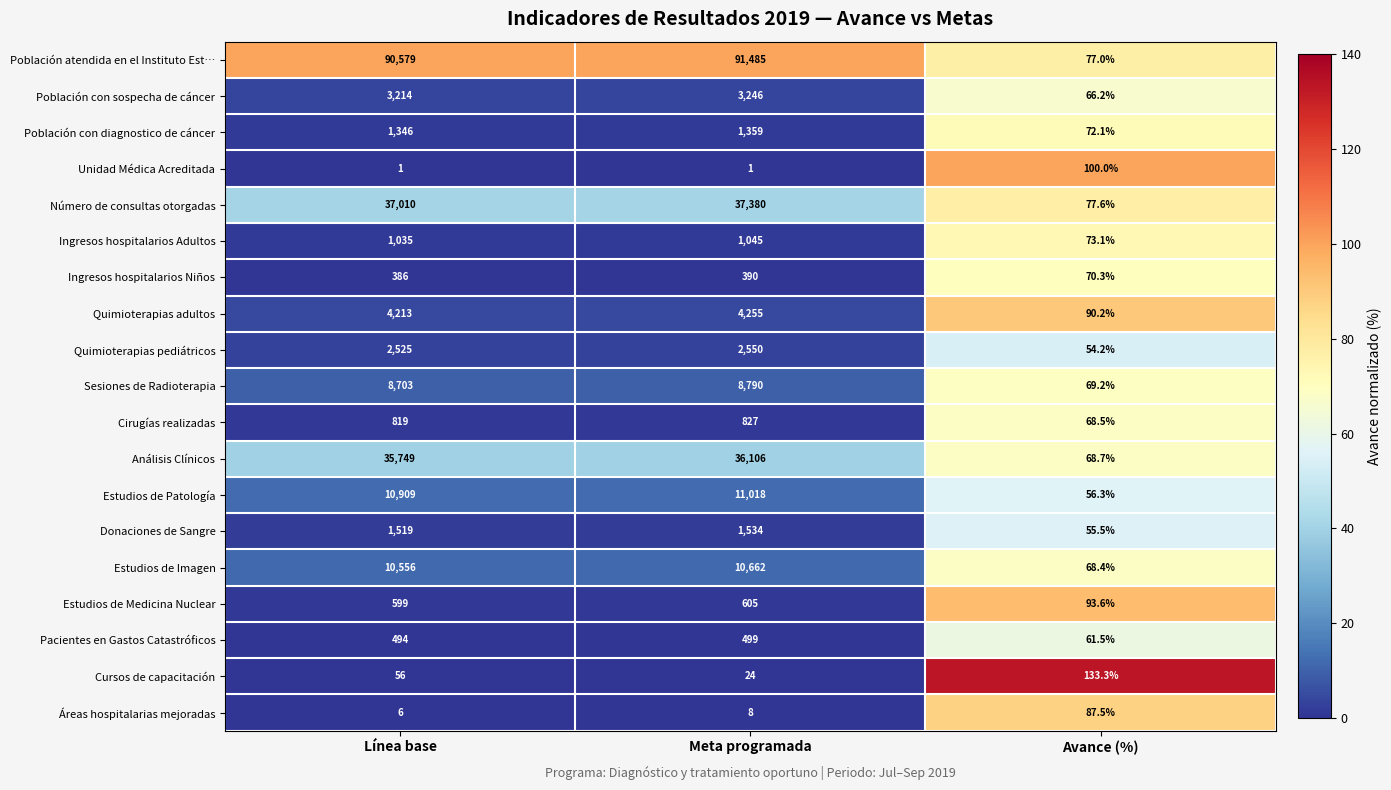

What is the average value of the Cursos de capacitación series?

71.1